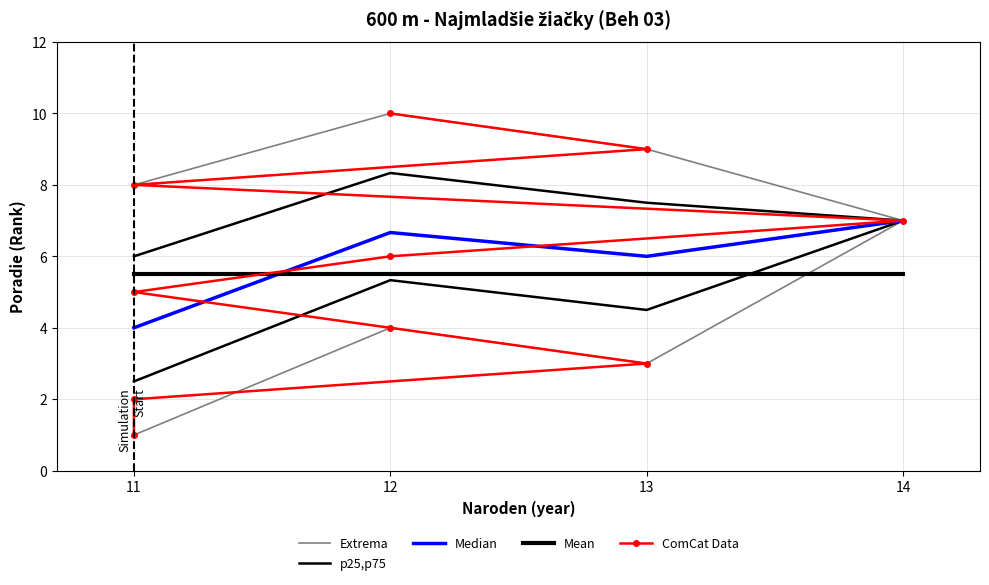

Which category has the lowest value across all series?

11